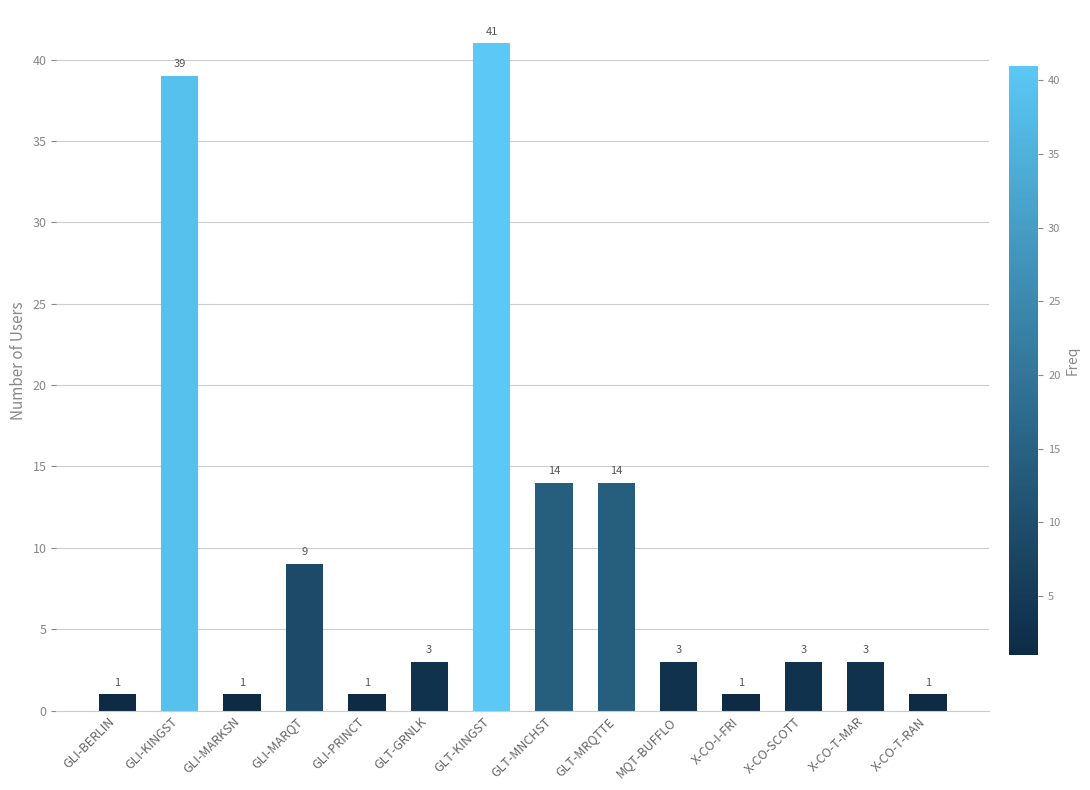

What is the sum of the values at GLI-BERLIN and GLI-MARQT?

10